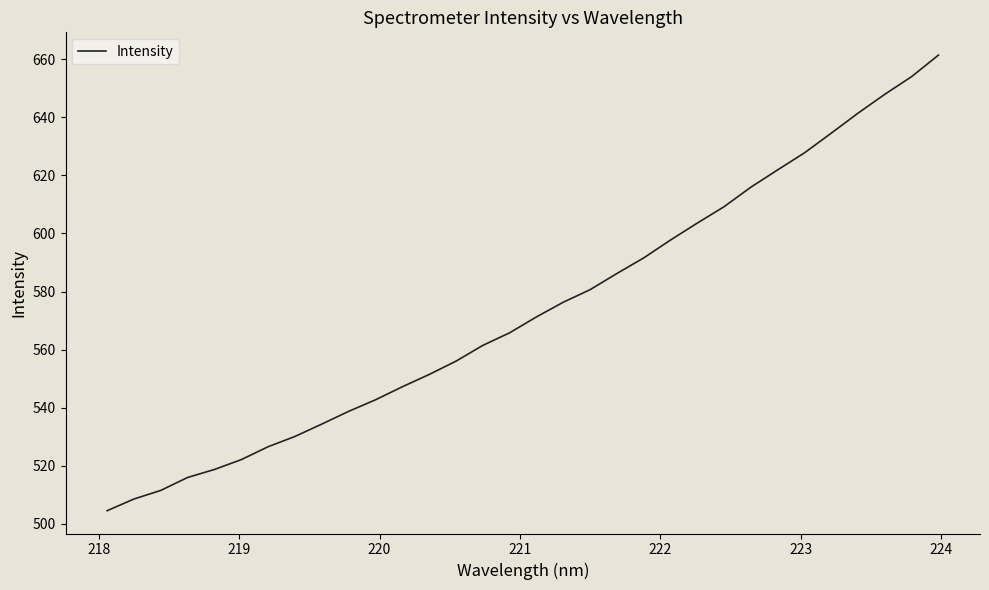

Reading left to right, transcribe all the data shown in this chart.

504.5	508.6	511.5	516.0	518.7	522.1	526.6	530.1	534.4	538.7	542.7	547.2	551.4	556.0	561.5	565.8	571.3	576.3	580.6	586.2	591.6	597.7	603.6	609.2	616.0	621.9	627.8	634.6	641.5	647.9	654.0	661.4